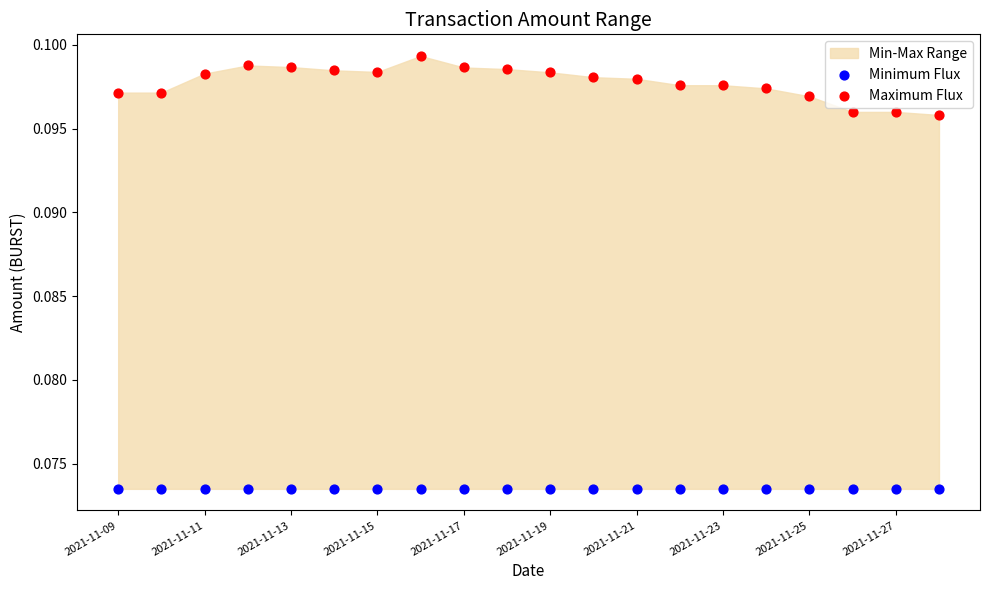

Which series contains the lowest Y value?

Minimum Flux